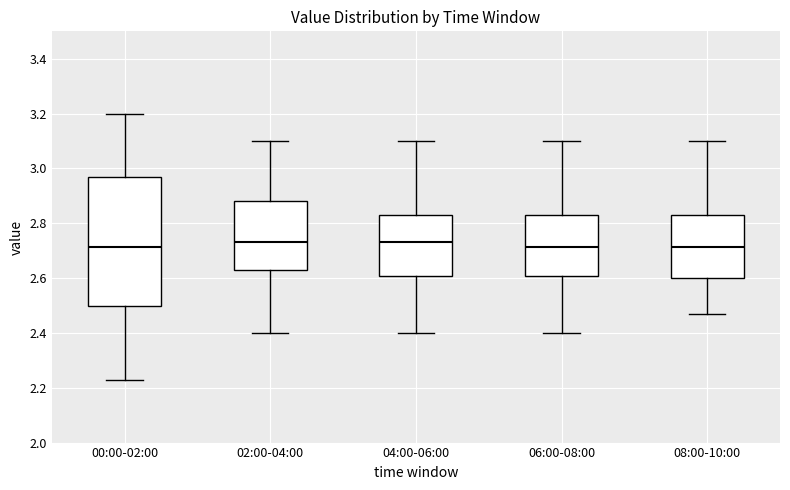

Which box is the tallest, from its lower edge to its upper edge?

00:00-02:00